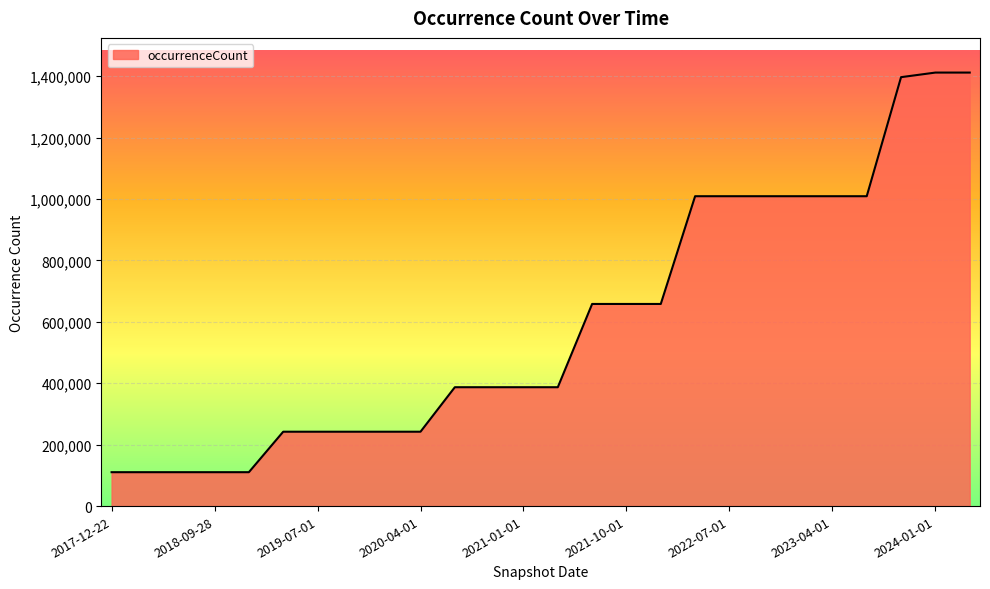

What is the difference between the maximum and minimum values?

1301502